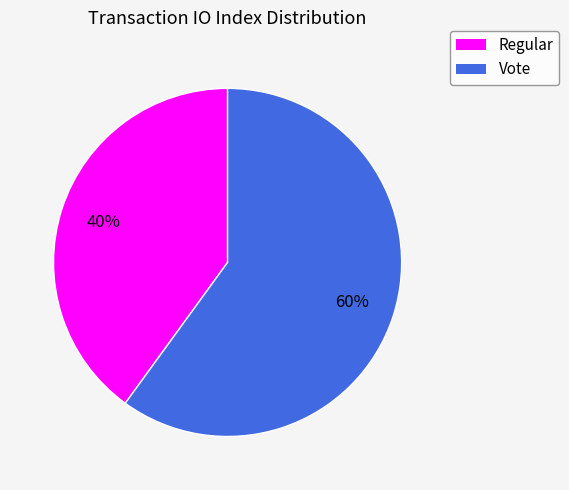

To the nearest percent, what portion does Regular represent?

40%